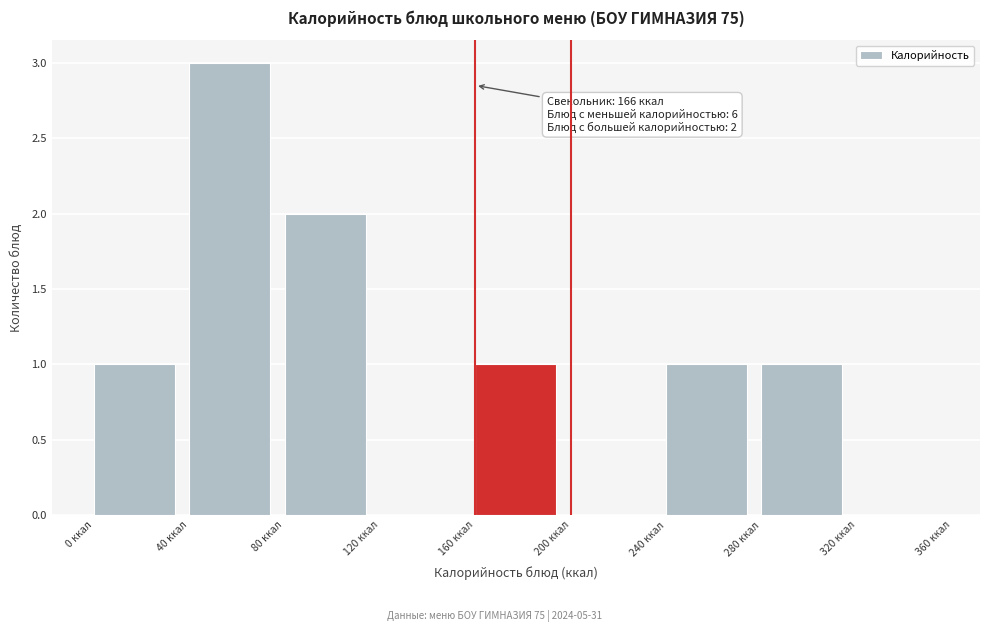

Over which range of the x-axis is the bar tallest?

40 to 80